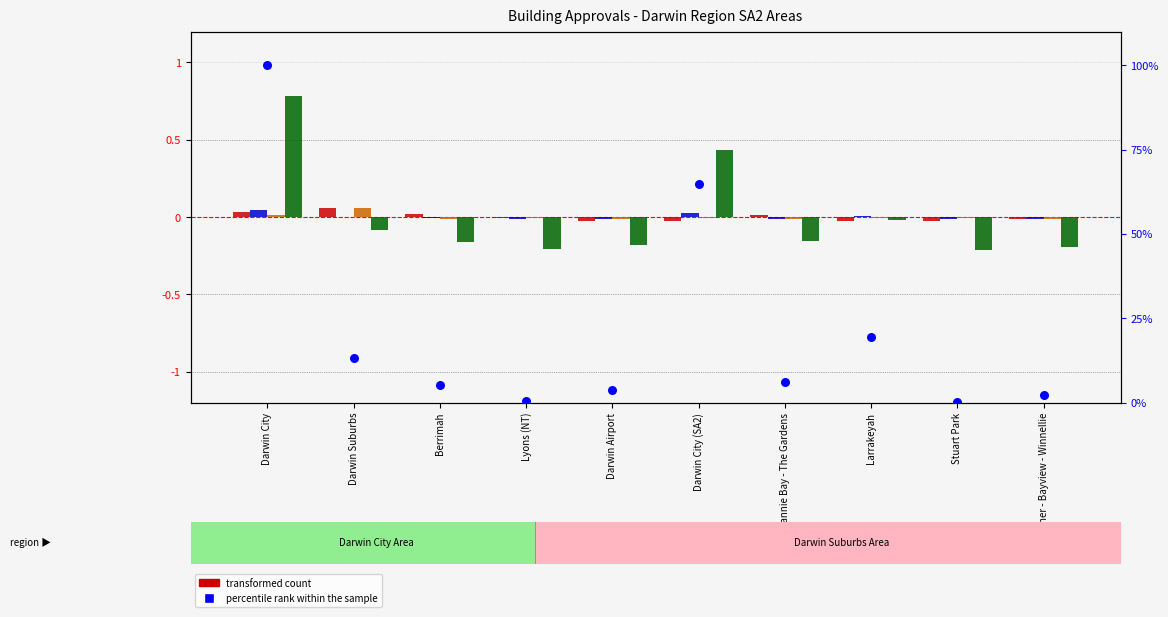

Is the value of Value of new houses ($000) at Fannie Bay - The Gardens greater than the value of Value of alterations & additions ($000) at Darwin Suburbs?

No